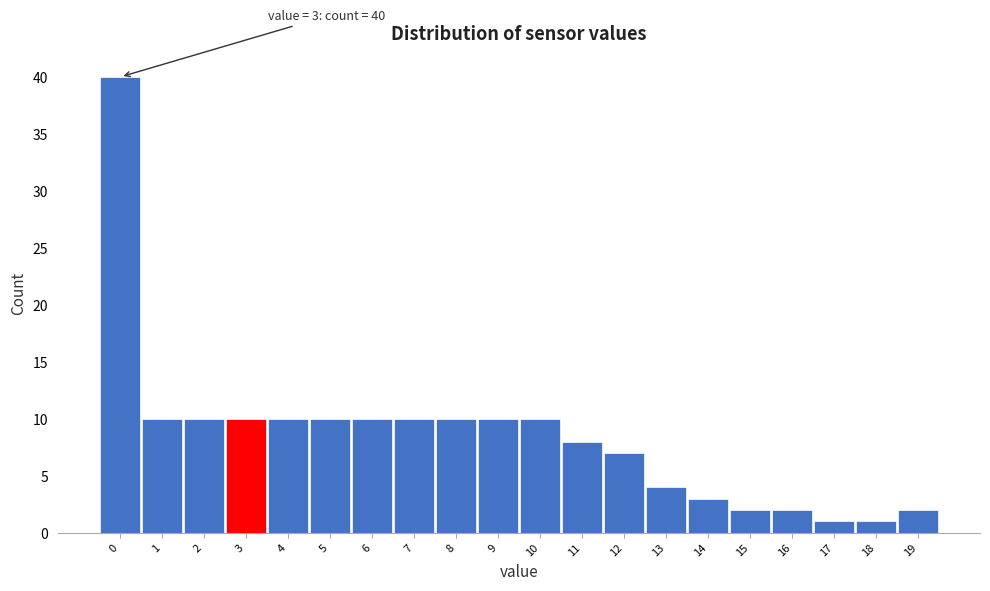

Reading left to right, transcribe all the data shown in this chart.

40	10	10	10	10	10	10	10	10	10	10	8	7	4	3	2	2	1	1	2